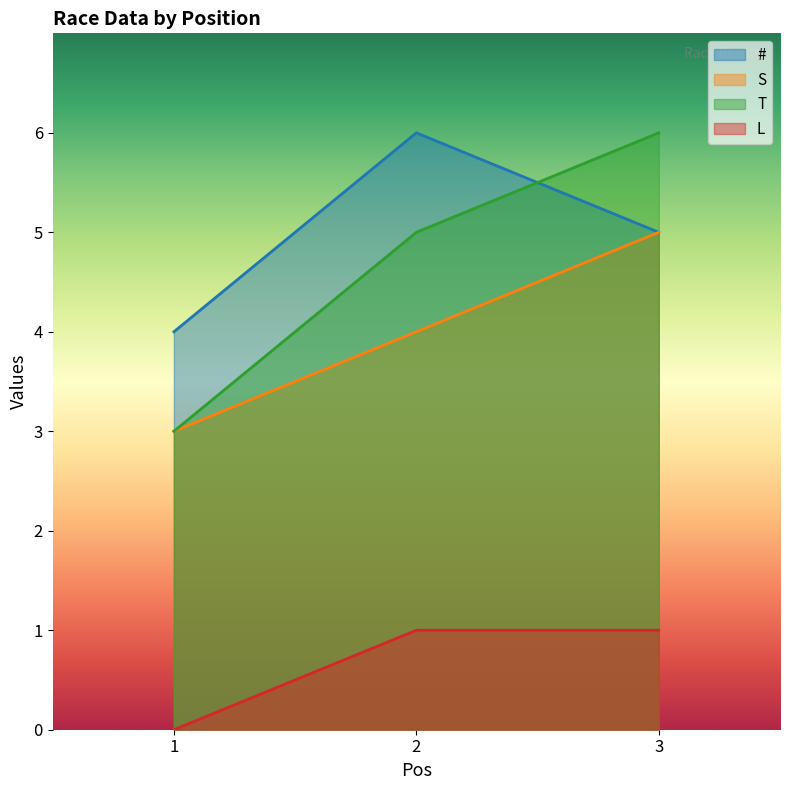

What is the difference between the maximum and minimum values in the S series?

2